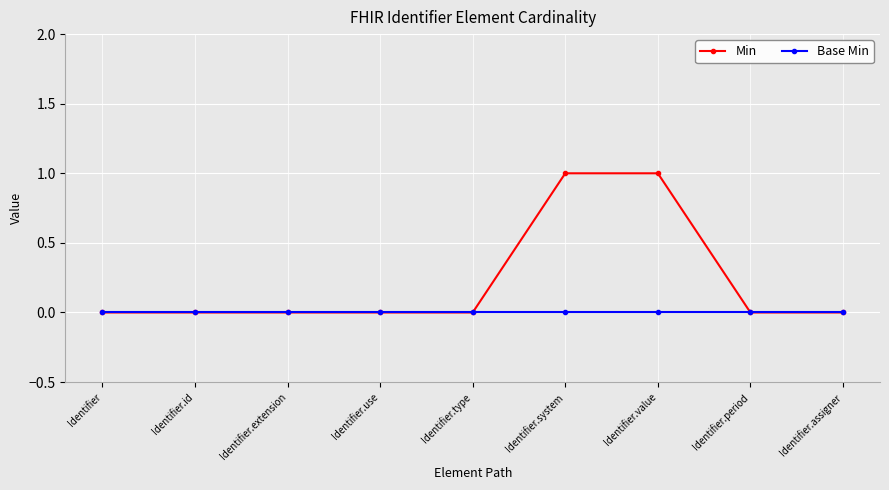

Rank the series by their maximum value, from highest to lowest.

Min, Base Min